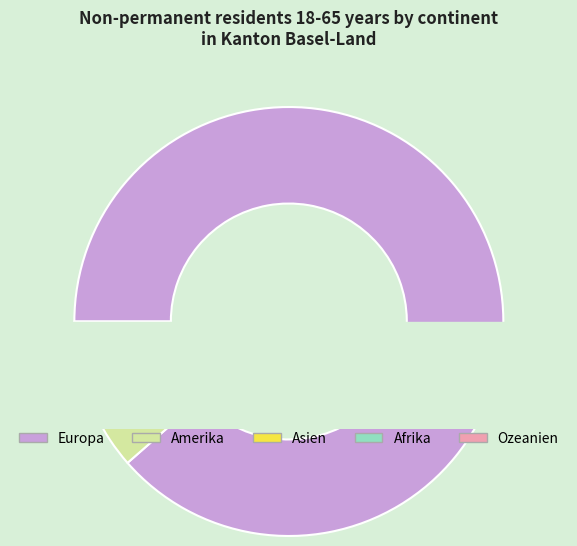

Between Asien and Afrika, which is larger?

Asien